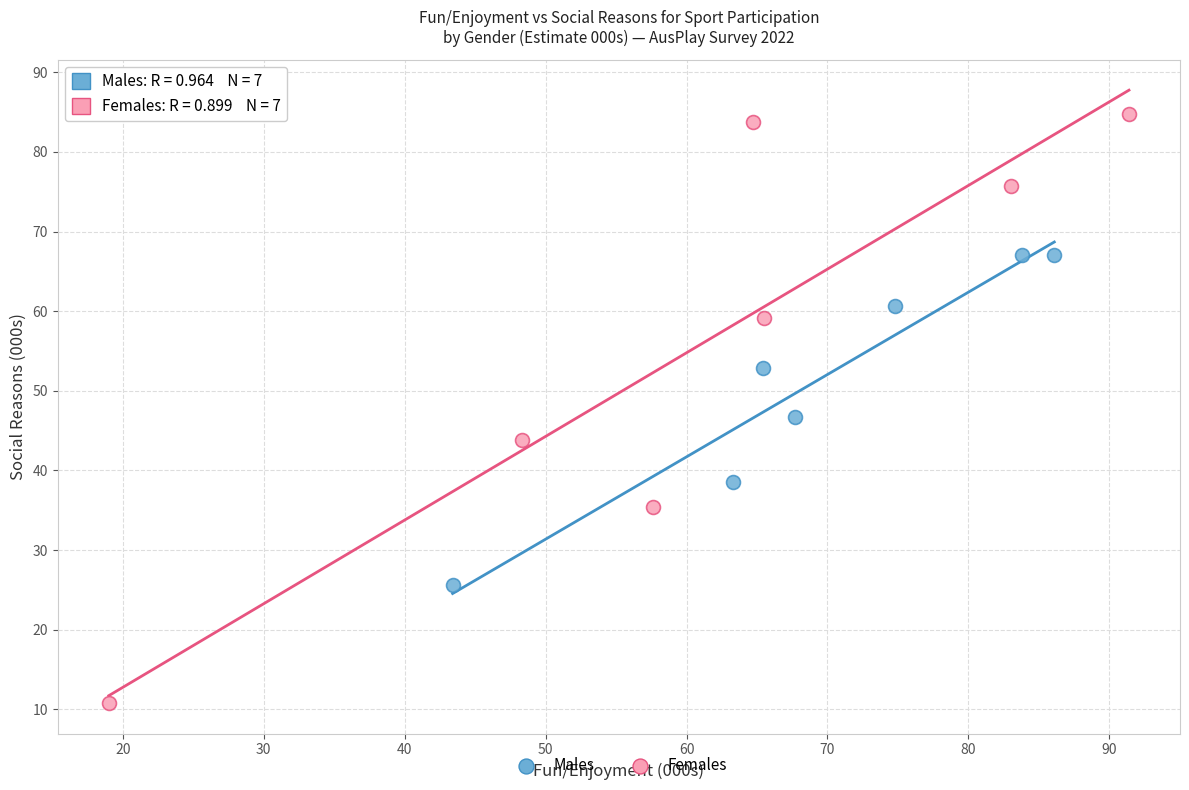

Which series reaches the maximum Y coordinate?

Females